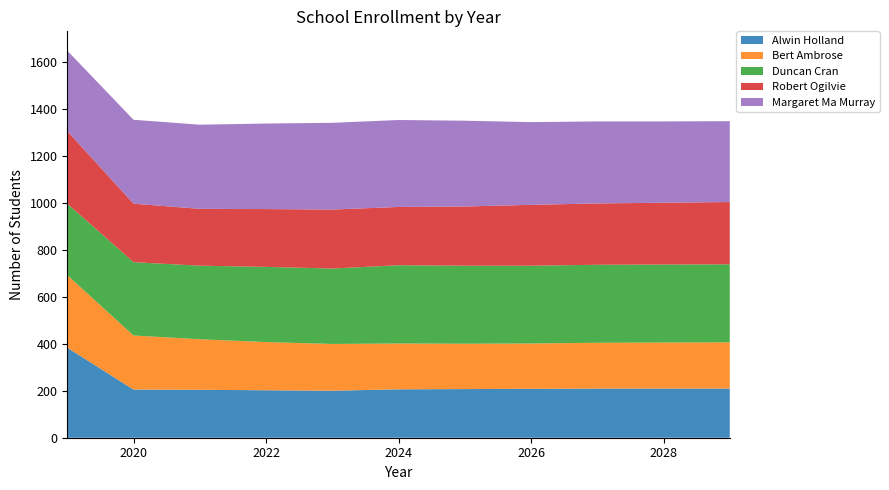

Reading left to right, extract all data points from this chart.

Alwin Holland: 2019=383	2020=205	2021=204	2022=202	2023=200	2024=206	2025=207	2026=208	2027=209	2028=209	2029=209
Bert Ambrose: 2019=309	2020=230	2021=215	2022=205	2023=199	2024=195	2025=193	2026=193	2027=195	2028=196	2029=197
Duncan Cran: 2019=304	2020=312	2021=313	2022=320	2023=321	2024=333	2025=332	2026=331	2027=332	2028=332	2029=332
Robert Ogilvie: 2019=309	2020=249	2021=242	2022=246	2023=251	2024=248	2025=252	2026=259	2027=261	2028=263	2029=265
Margaret Ma Murray: 2019=342	2020=357	2021=358	2022=364	2023=369	2024=370	2025=365	2026=352	2027=349	2028=346	2029=344